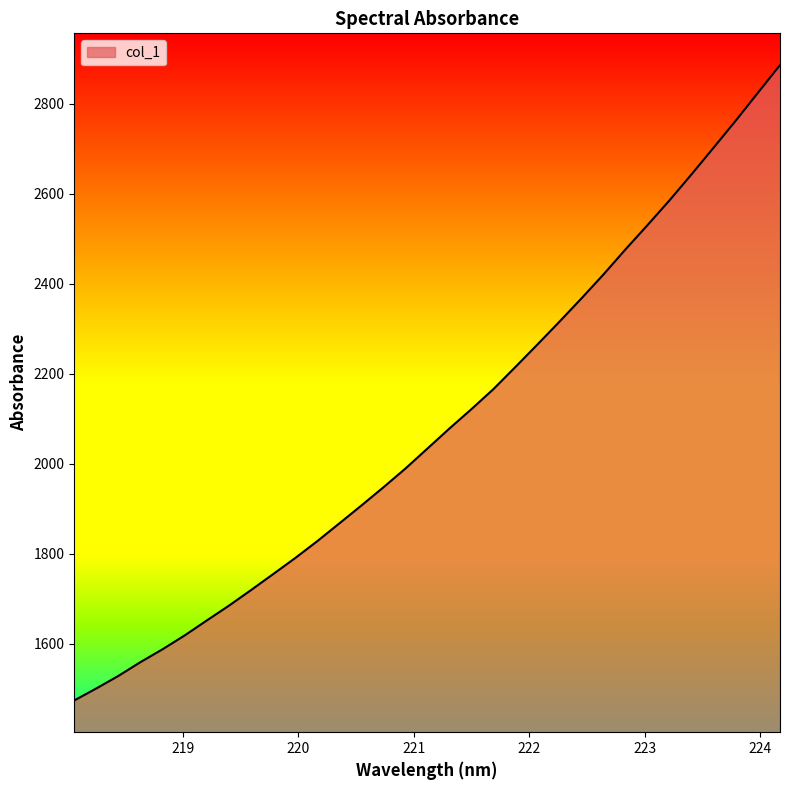

What is the smallest value displayed?

1474.6